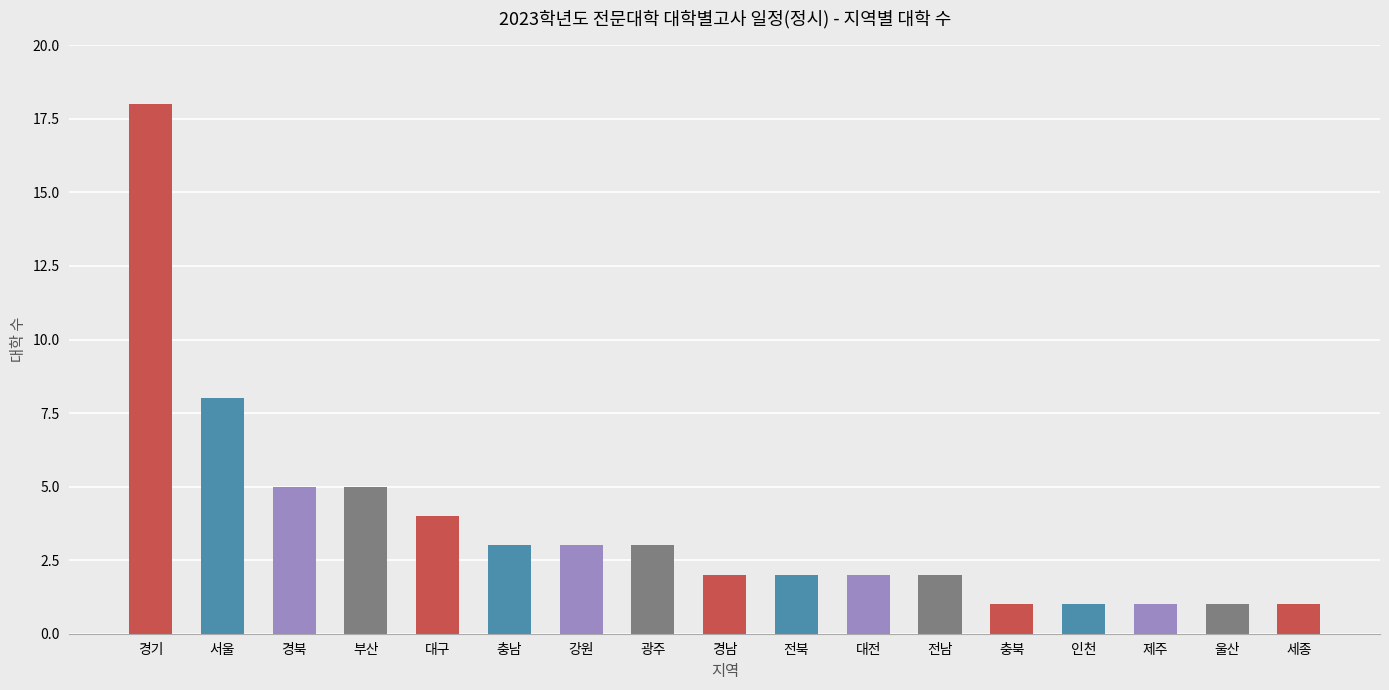

The value at 충북 is 1. True or false?

True